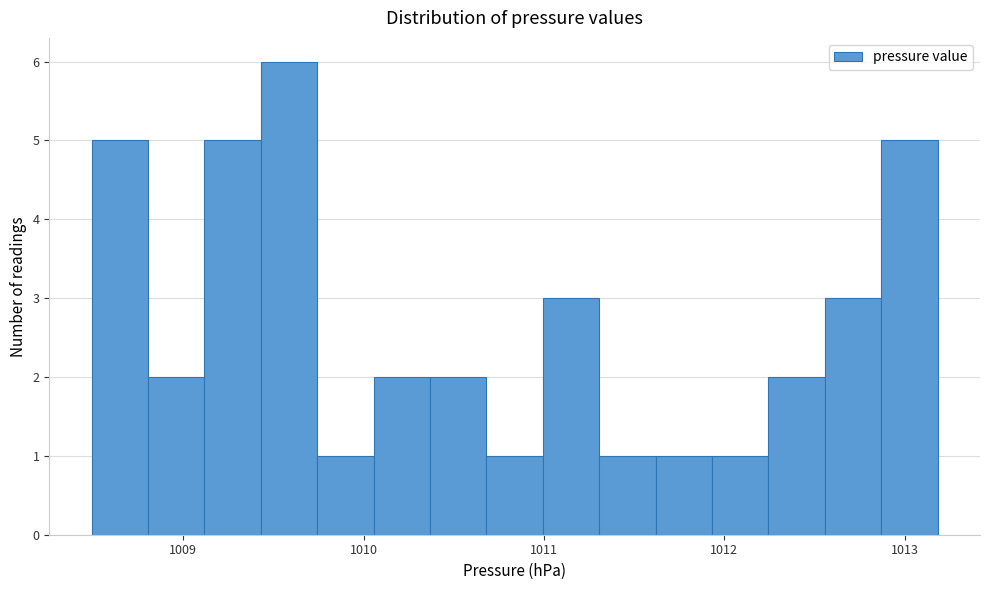

Around what value on the x-axis is the tallest bar? Give the approximate position of its centre, as read against the axis.

1009.6